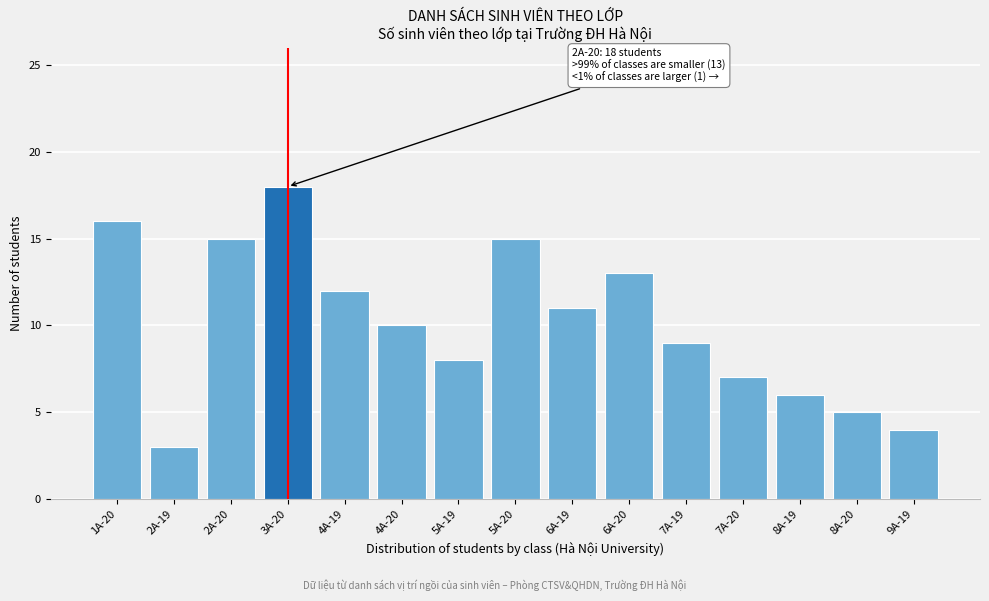

Reading left to right, extract all data points from this chart.

16	3	15	18	12	10	8	15	11	13	9	7	6	5	4